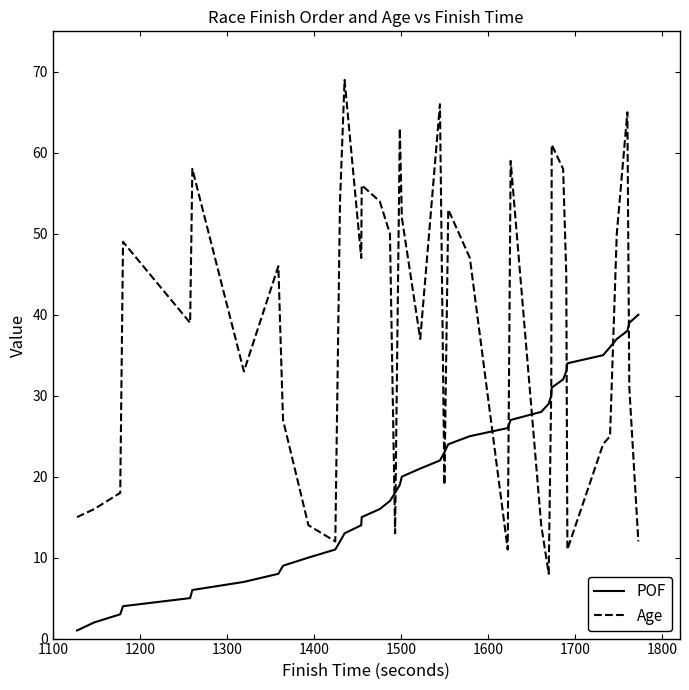

Reading left to right, list all the values displayed in this chart.

POF: 1	2	3	4	5	6	7	8	9	10	11	12	13	14	15	16	17	18	19	20	21	22	23	24	25	26	27	28	29	30	31	32	33	34	35	36	37	38	39	40
Age: 15	16	18	49	39	58	33	46	27	14	12	54	69	47	56	54	50	13	63	52	37	66	19	53	47	11	59	14	8	31	61	58	45	11	24	25	50	65	31	12